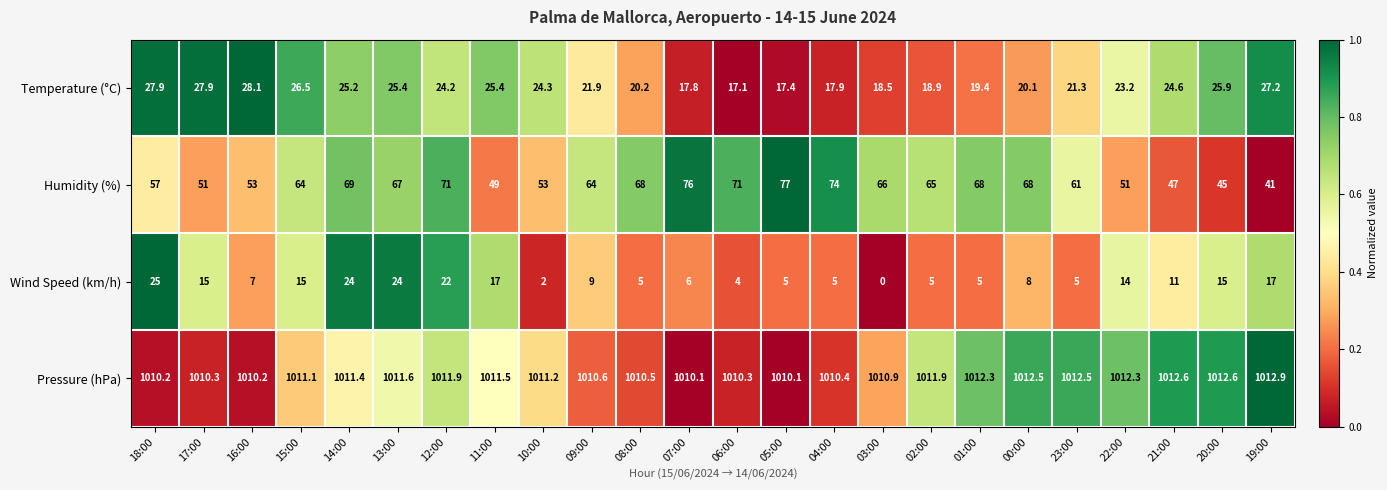

At how many categories does at least one series exceed 0?

24